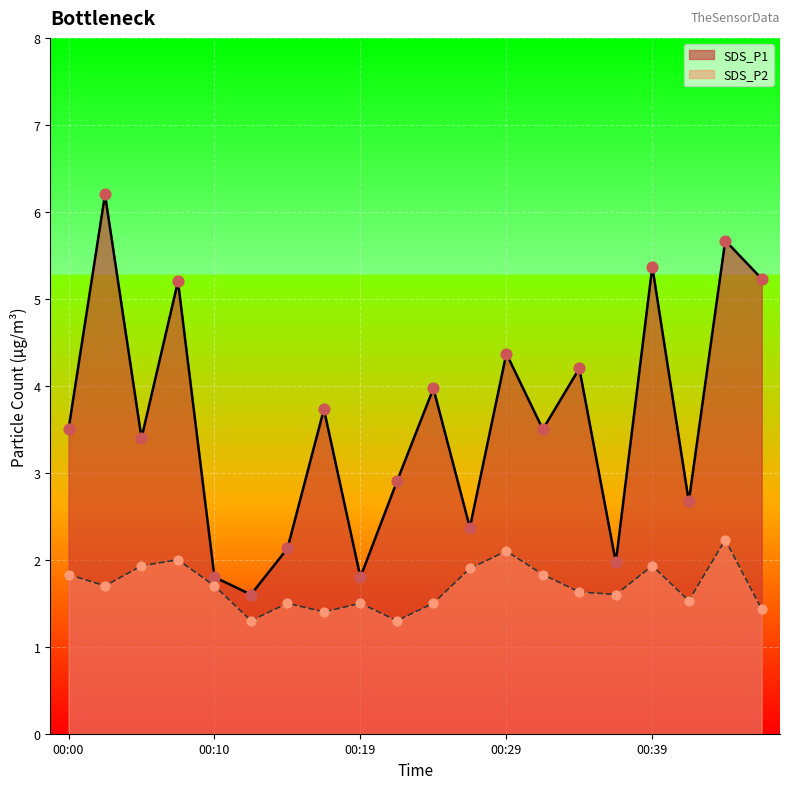

Which series reaches the minimum Y coordinate?

SDS_P2